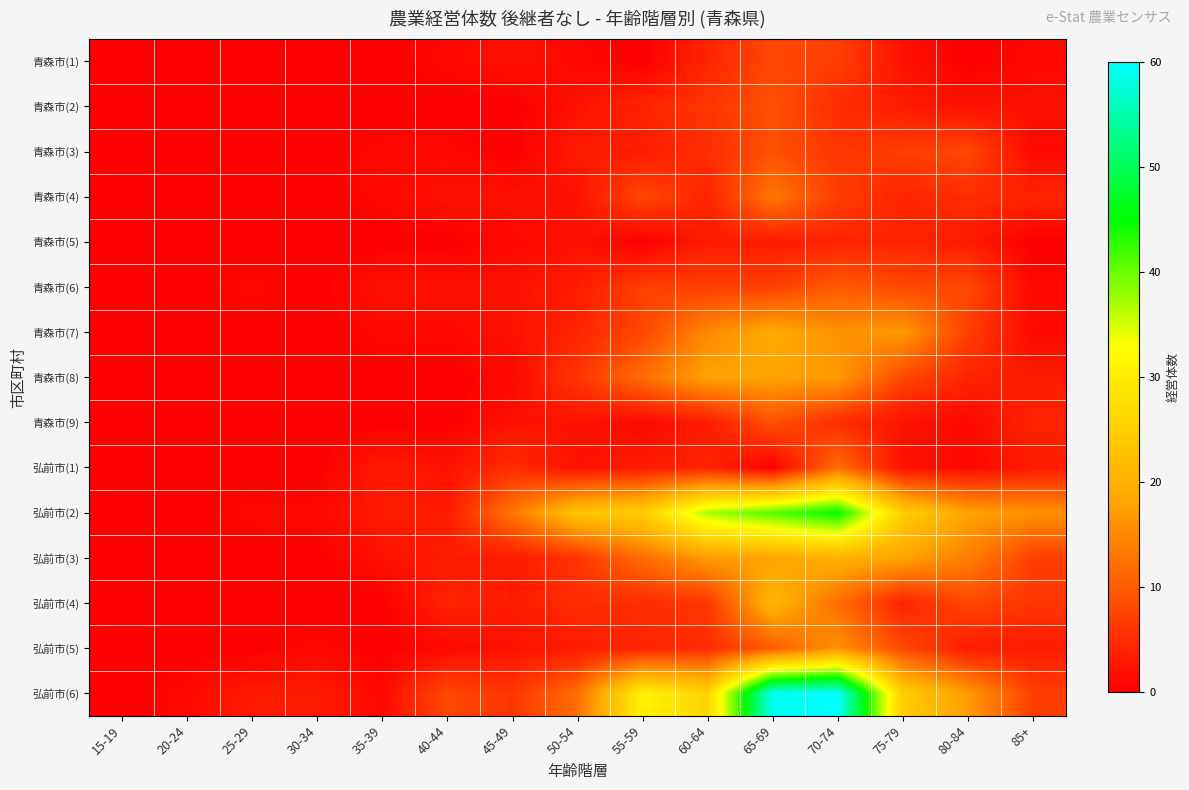

At which category does the chart reach its peak across all series?

70-74